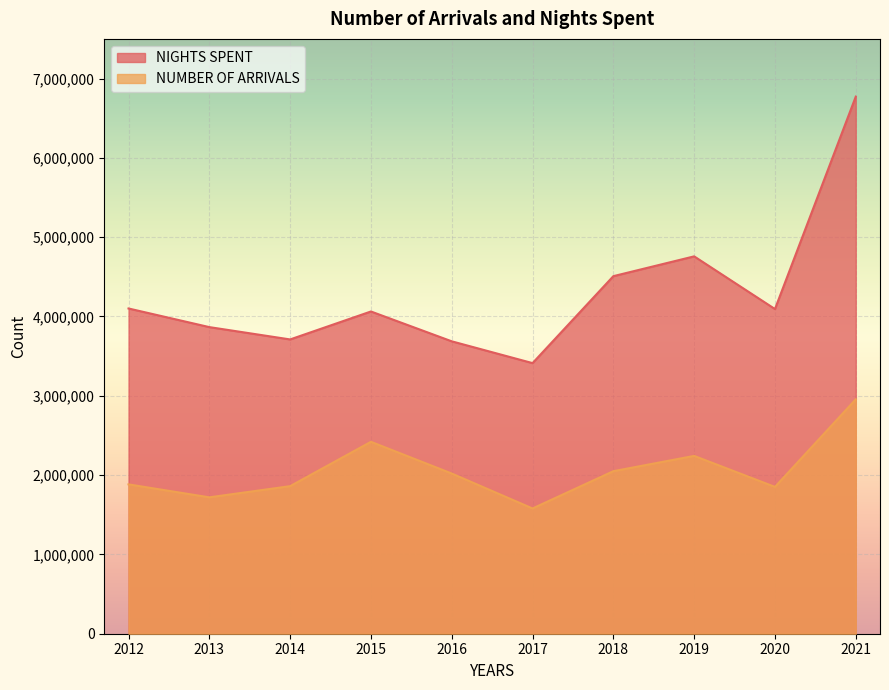

Reading left to right, what are all the values shown in this chart?

NUMBER OF ARRIVALS: 2012=1883017	2013=1719718	2014=1860587	2015=2419787	2016=2019949	2017=1579336	2018=2049336	2019=2242115	2020=1851250	2021=2955029
NIGHTS SPENT: 2012=4100855	2013=3866013	2014=3710598	2015=4063035	2016=3686805	2017=3411995	2018=4508357	2019=4758060	2020=4093869	2021=6772005